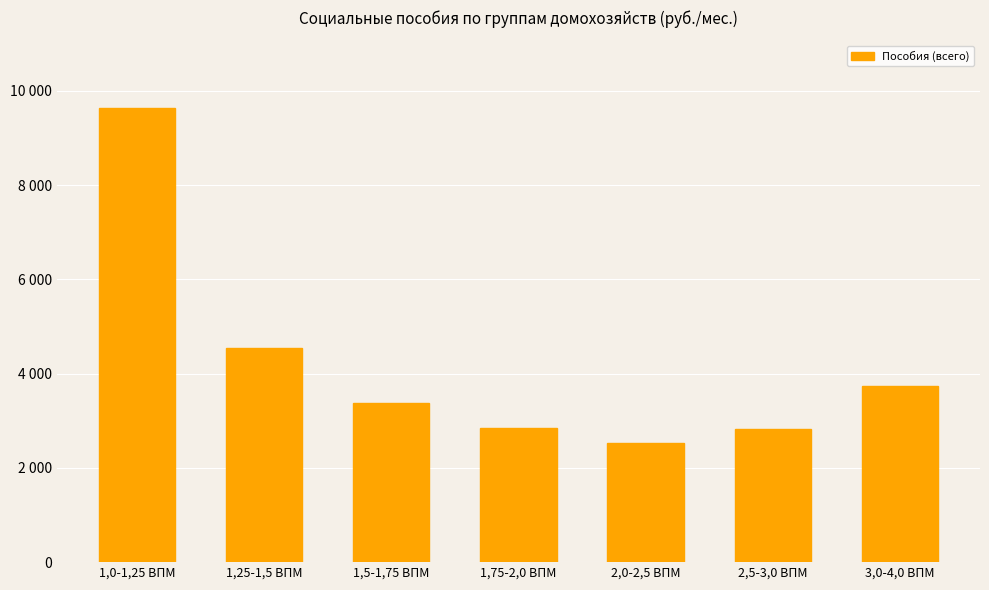

Are the bars horizontal?

No